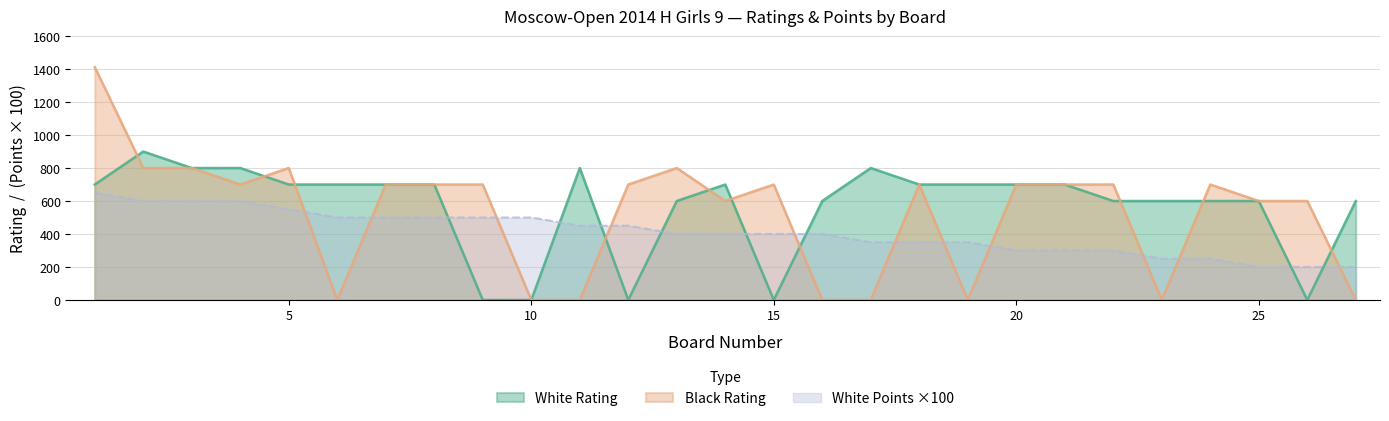

At which label is Black Rating closest to 706?

4